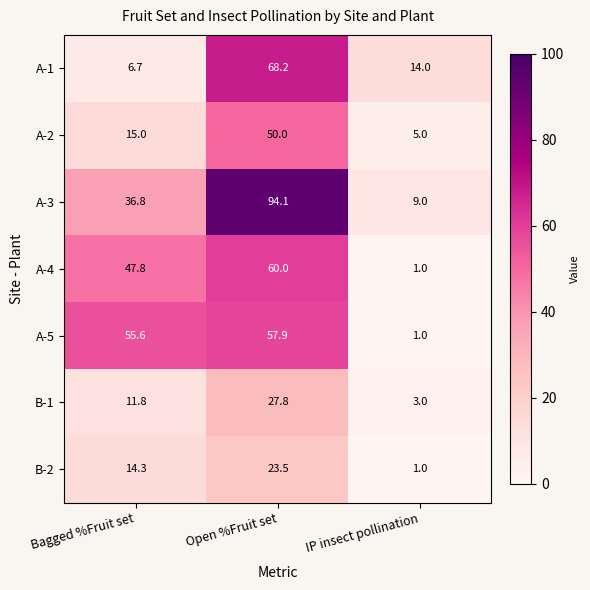

What value does the A-4 series have at Bagged %Fruit set?

47.8